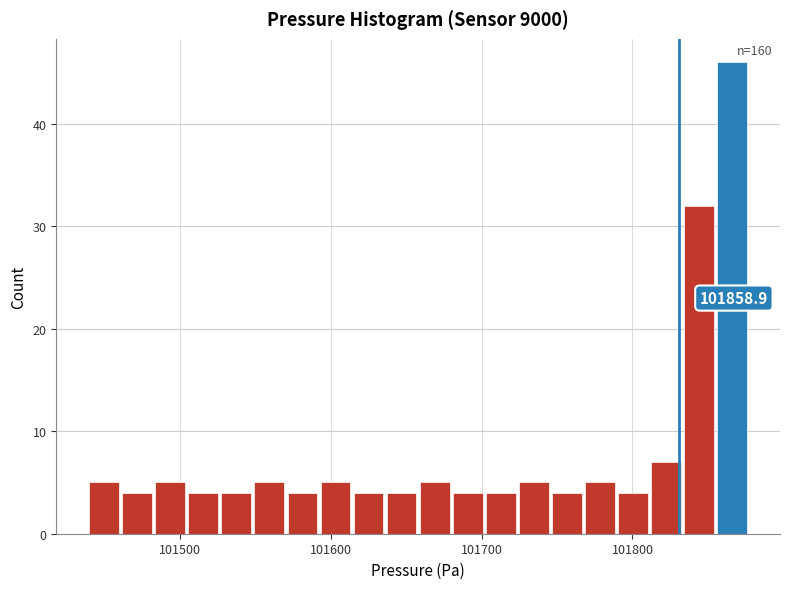

Around what value on the x-axis is the tallest bar? Give the approximate position of its centre, as read against the axis.

101870